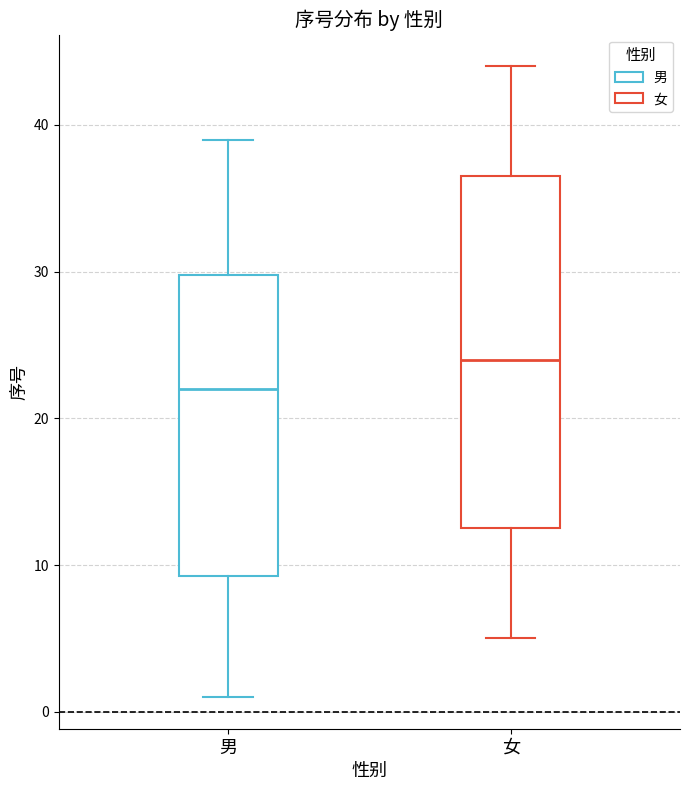

Reading left to right, transcribe this box plot: for each box, give where its median line is, the range the box spans, and where its two whiskers end, as read against the y-axis. The values are not printed on the chart, so give them approximately, as read against the axis.

男: median 22, box 9 to 30, whiskers 1 to 39
女: median 24, box 13 to 37, whiskers 5 to 44